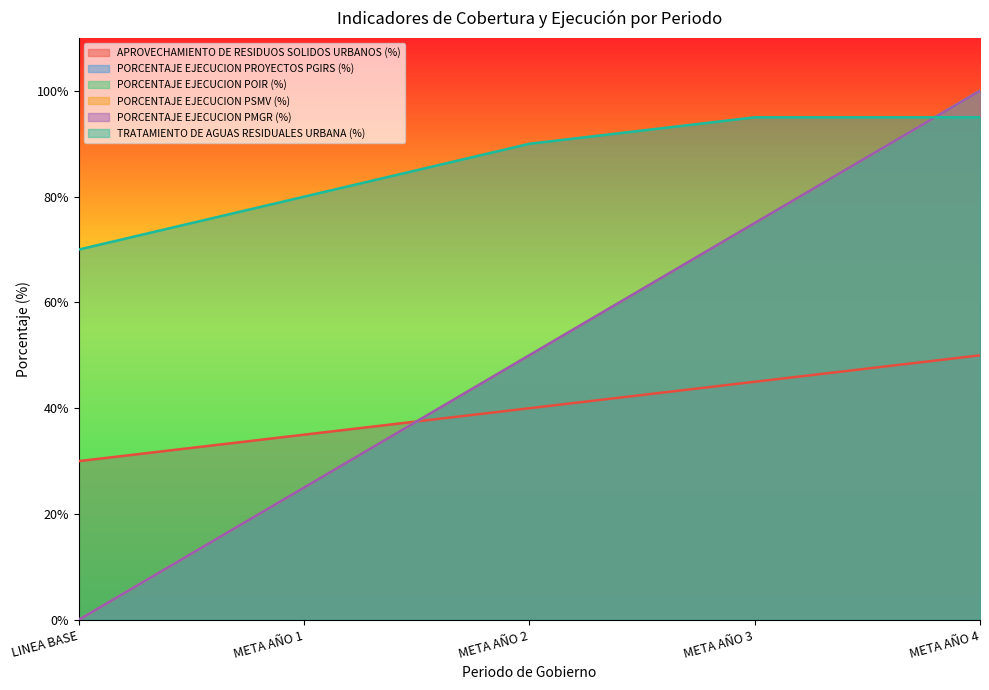

What is the difference between the second highest and minimum values in the TRATAMIENTO DE AGUAS RESIDUALES URBANA (%) series?

25